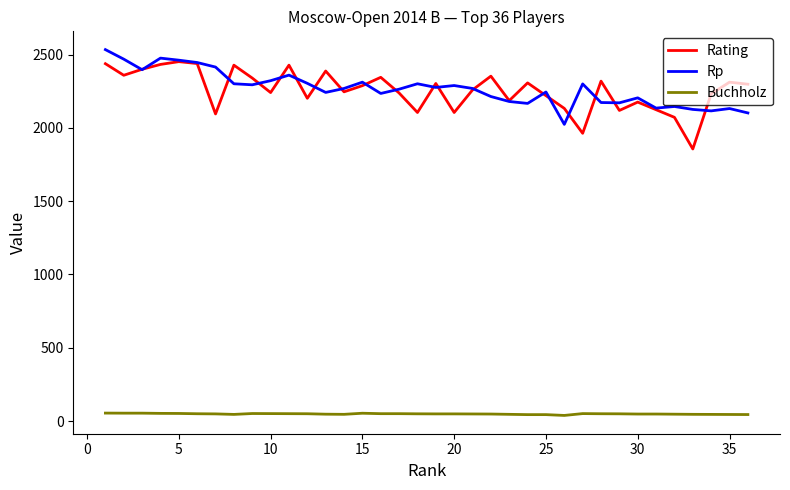

What is the minimum value for Rp?

2024.0